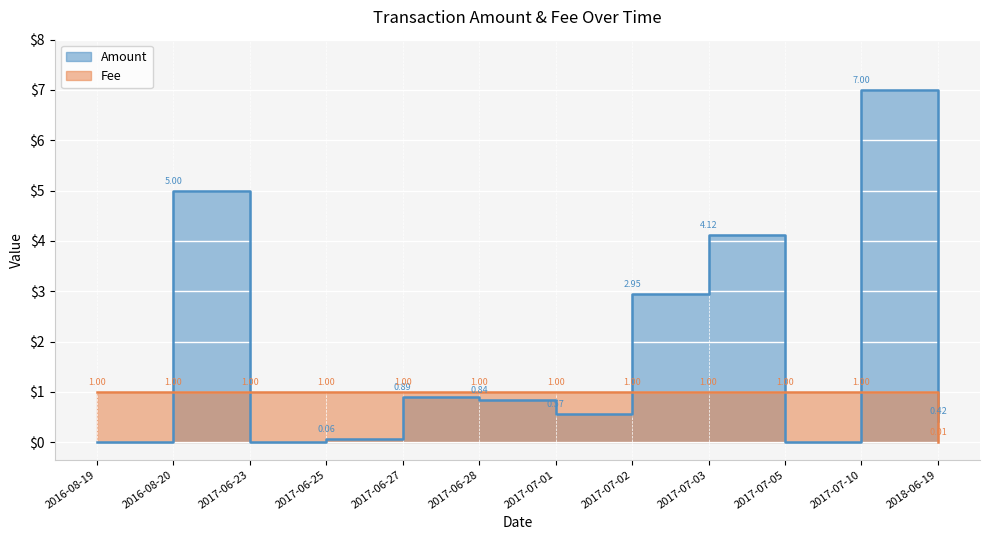

Between which two adjacent categories do Amount and Fee first intersect?

2016-08-19 and 2016-08-20